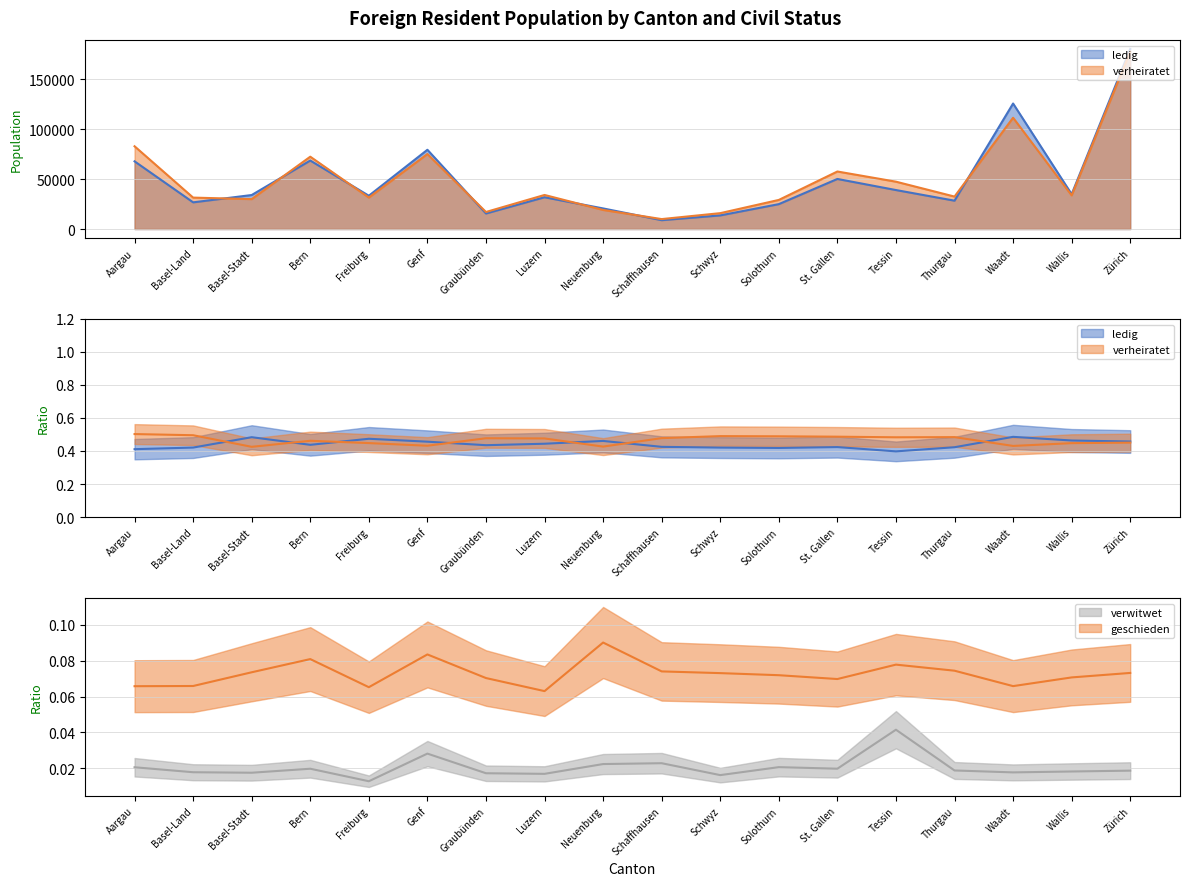

What is the label of the 6th point from the left?

Genf